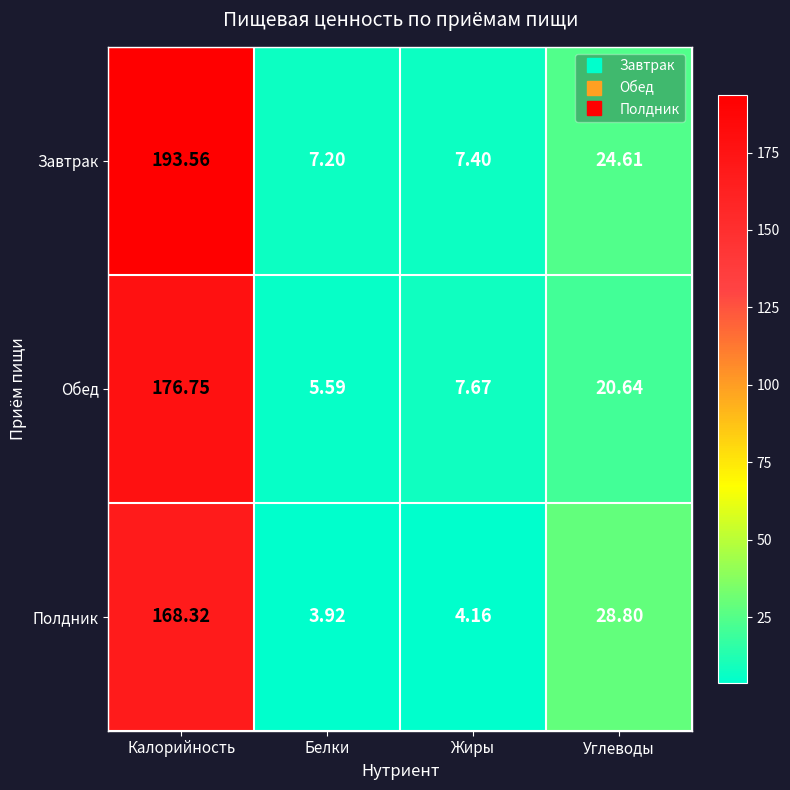

Where is Завтрак nearest to the value 100?

Углеводы